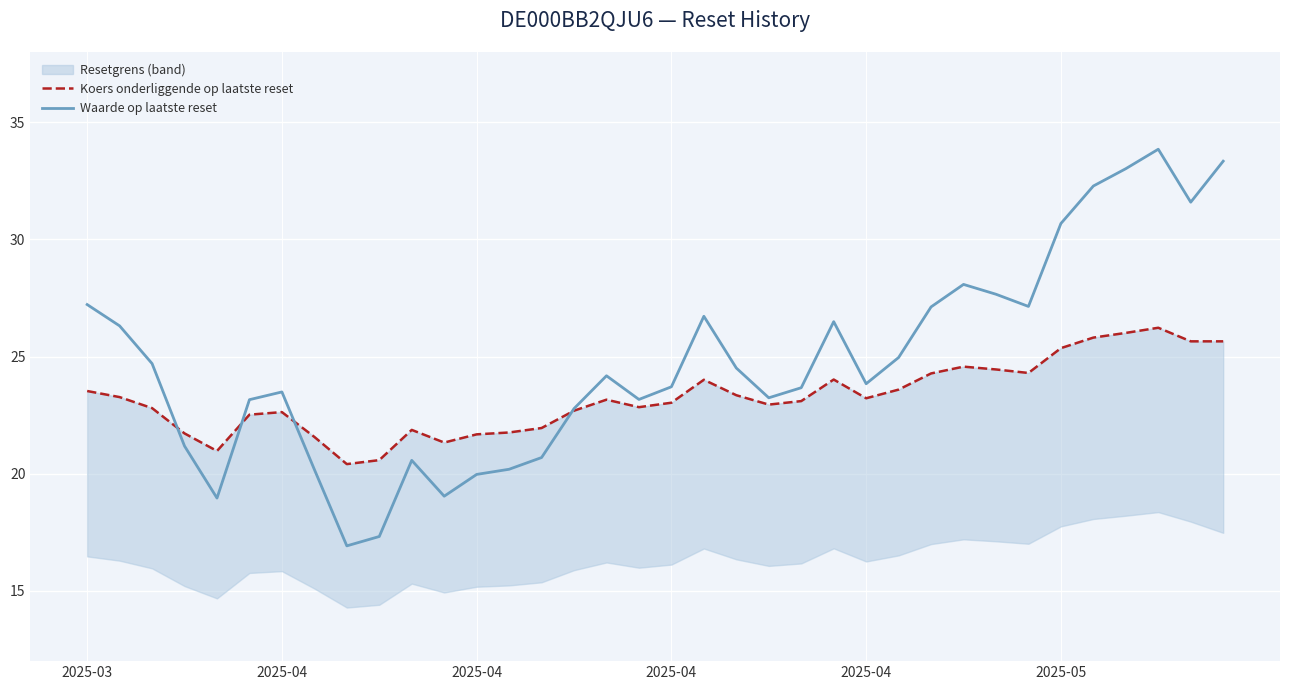

Where is the first local minimum for Koers onderliggende op laatste reset?

2025-04